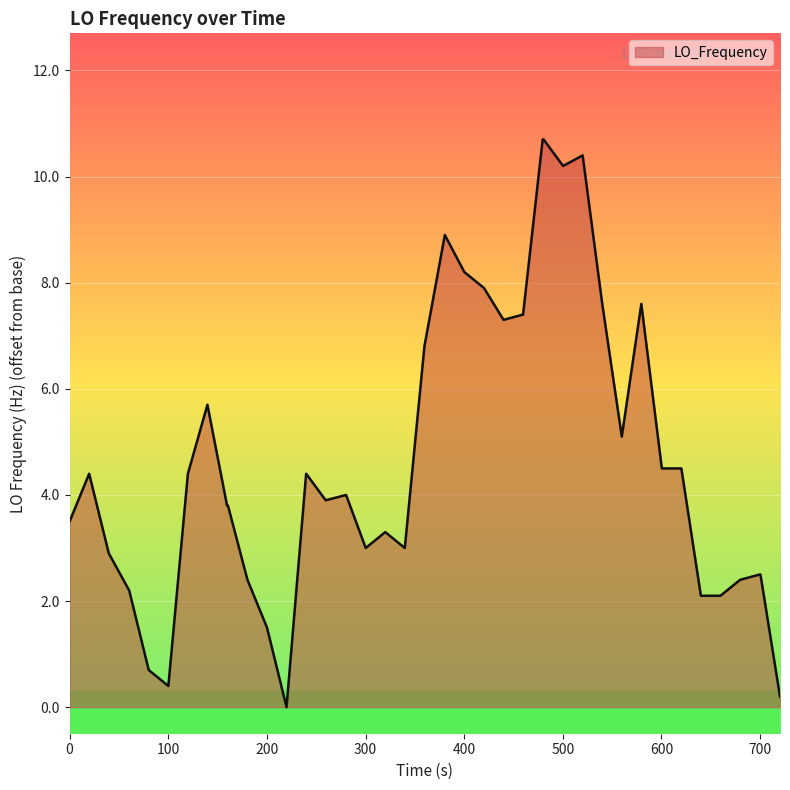

What is the maximum value shown in the chart?

10.7